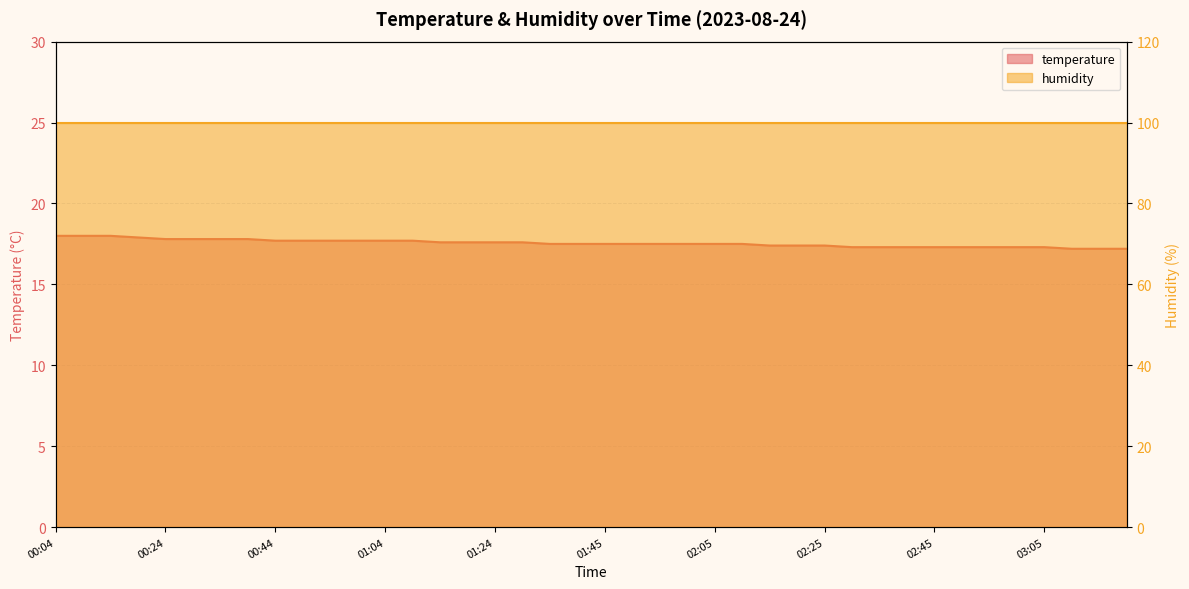

Which label corresponds to the largest value in the chart?

00:04